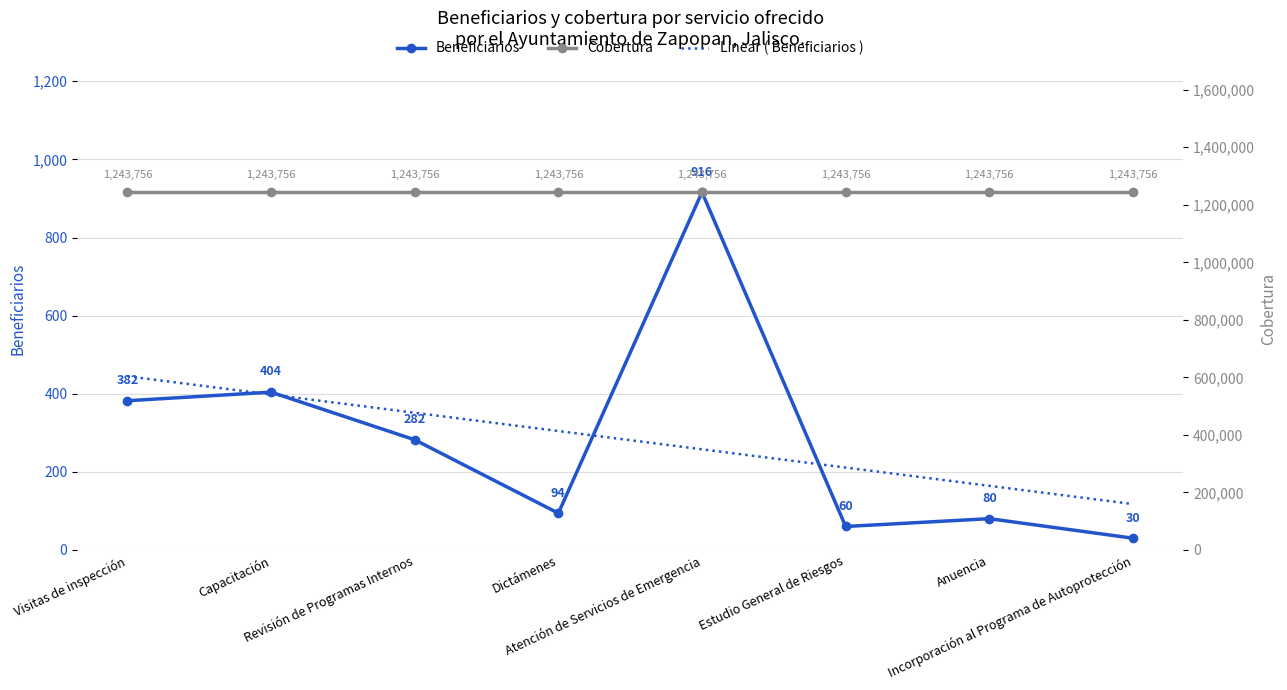

Rank the series by their maximum value, from highest to lowest.

Cobertura, Beneficiarios, Linear ( Beneficiarios )